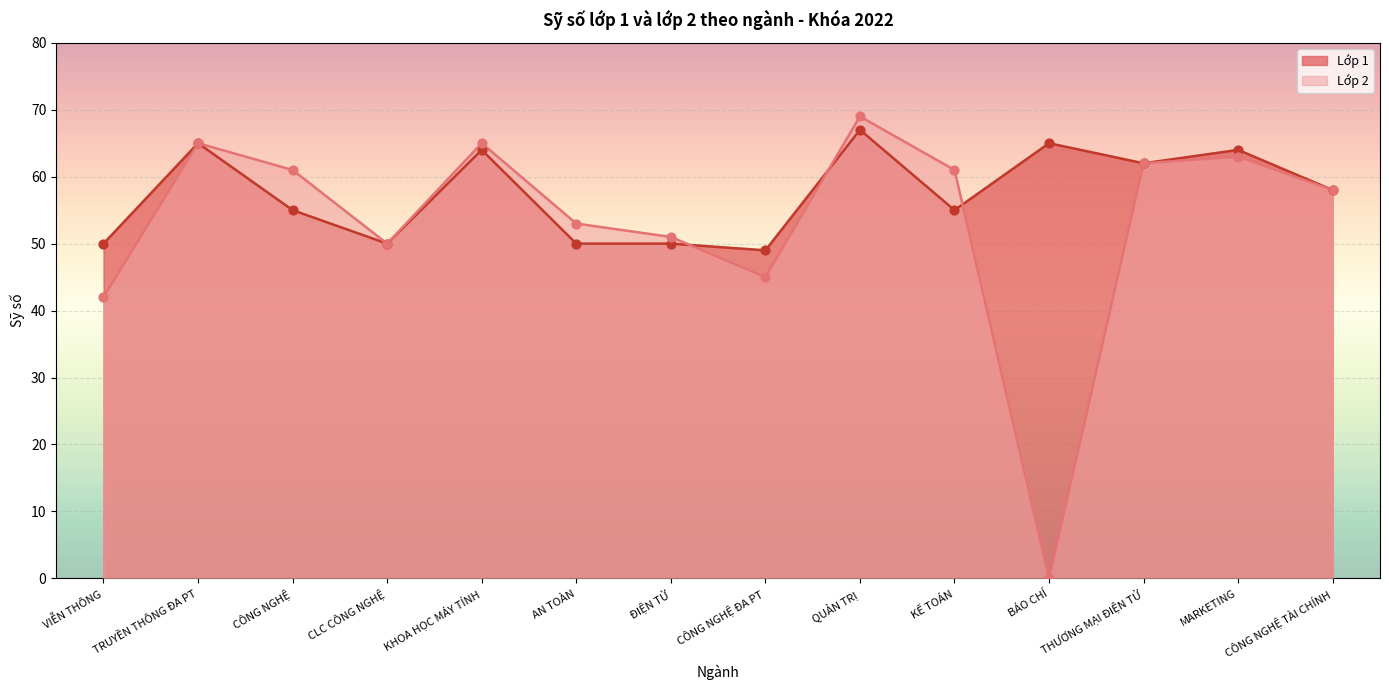

At which category is the sum across all series the highest?

QUẢN TRỊ